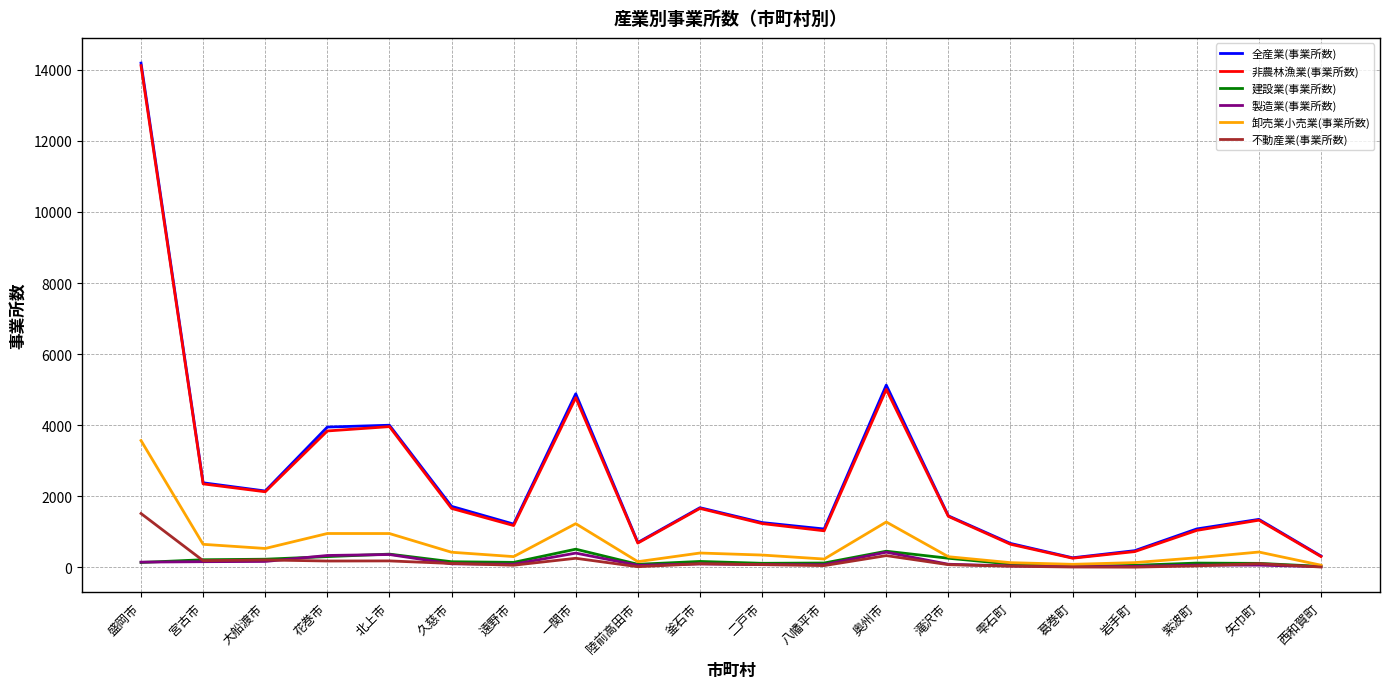

How many lines are shown in the chart?

6